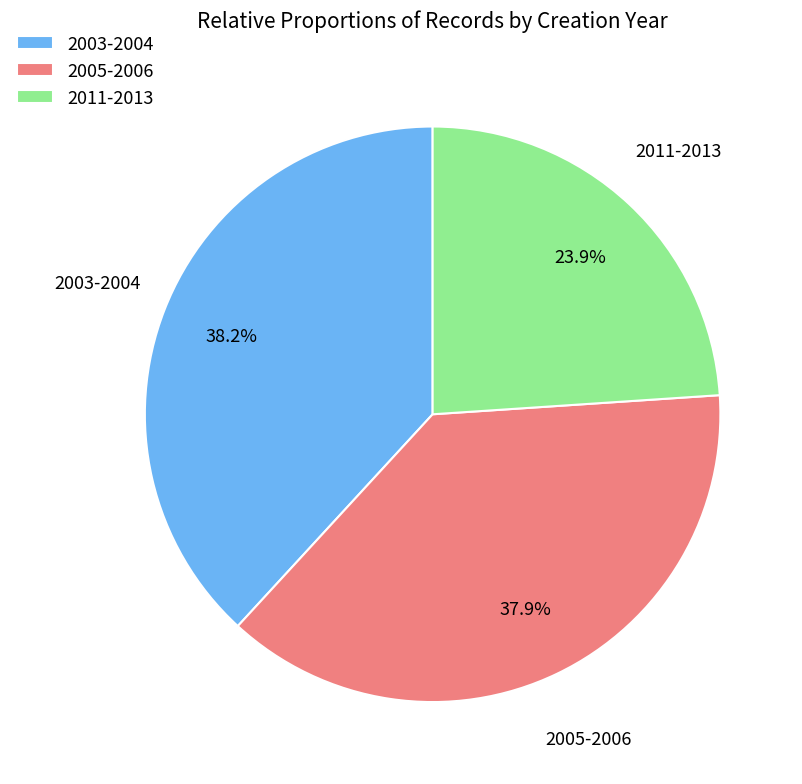

Count the number of slices in the pie.

3